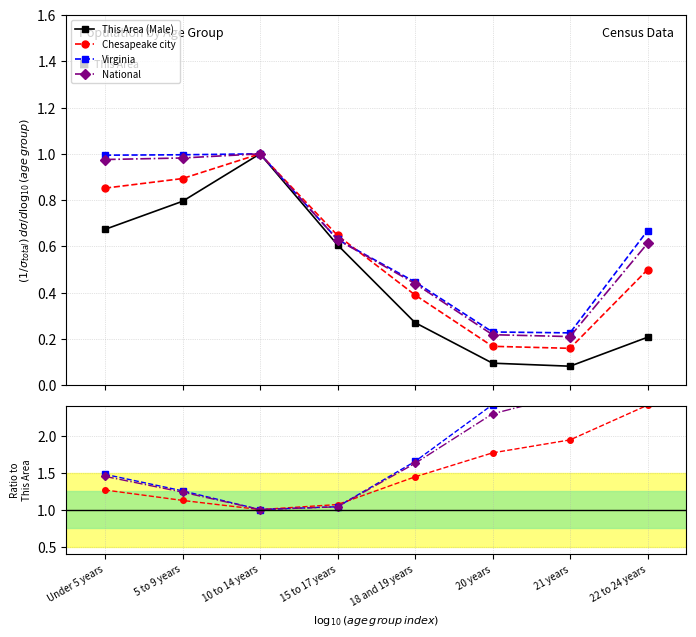

Which has a higher value, 21 years or 10 to 14 years?

10 to 14 years